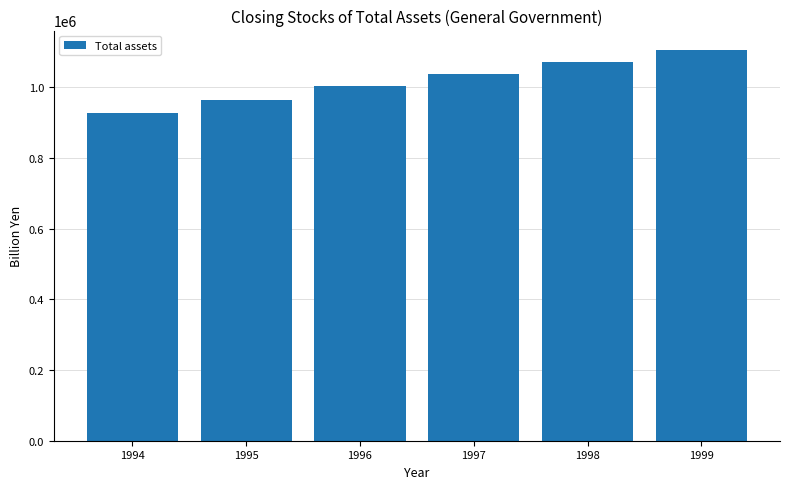

Which label corresponds to the smallest value in the chart?

1994